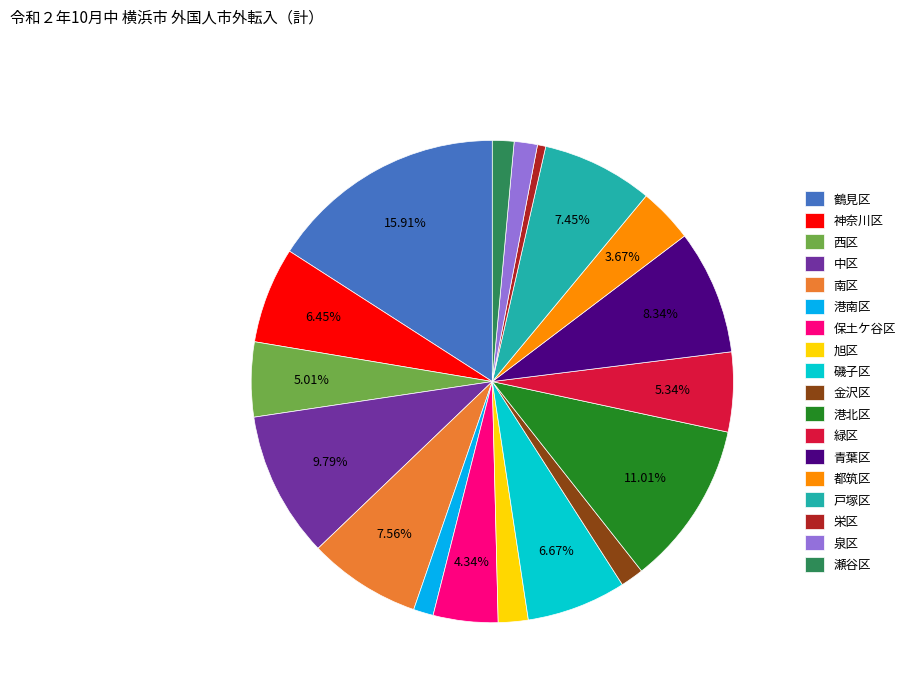

How many slices are in this pie chart?

18